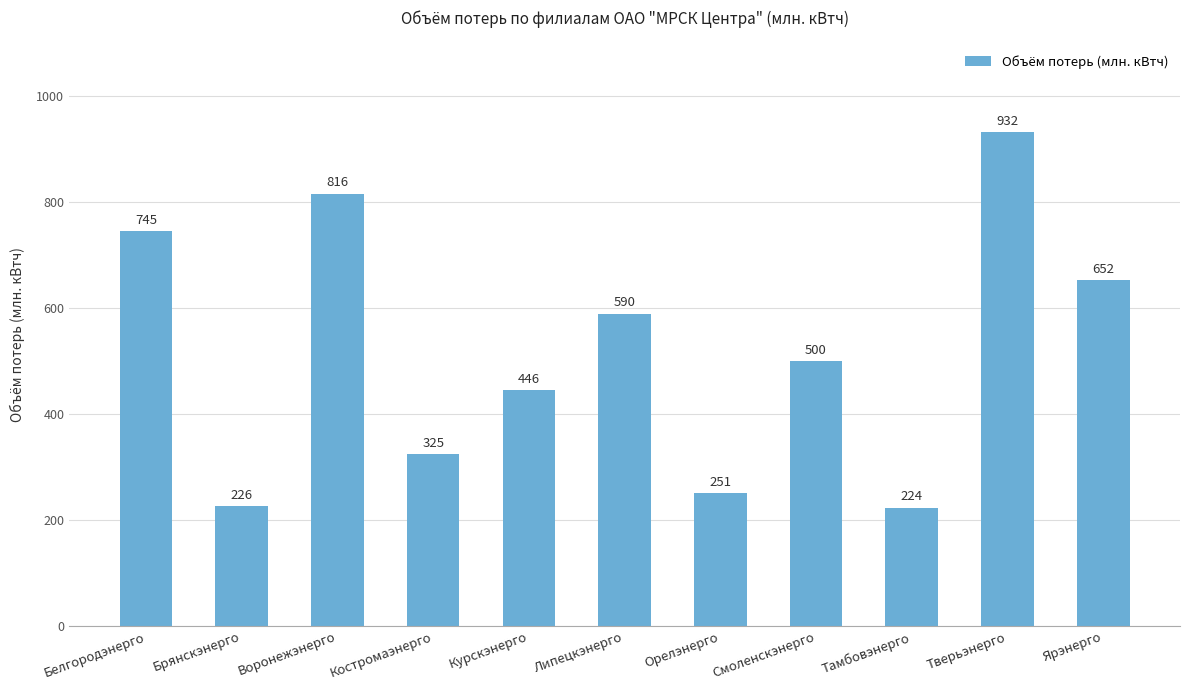

What is the value of the 5th bar from the left?

445.9